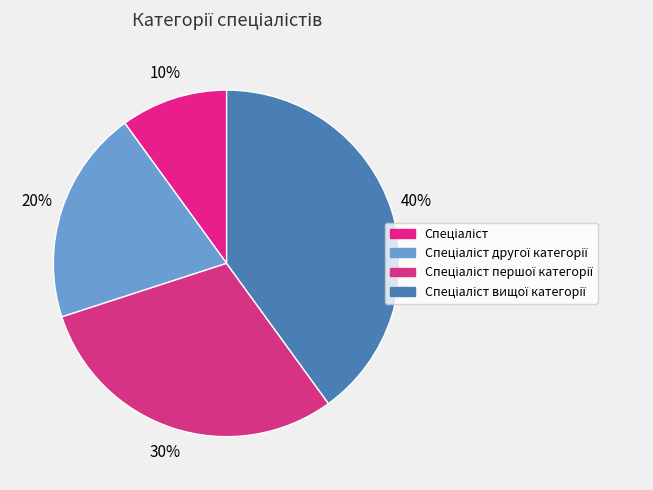

How many segments does this pie chart have?

4